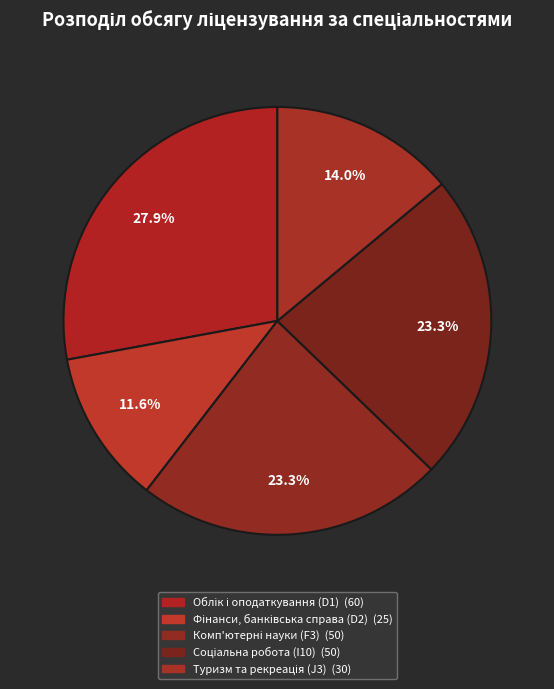

Between Фінанси, банківська справа (D2) and Соціальна робота (I10), which is larger?

Соціальна робота (I10)